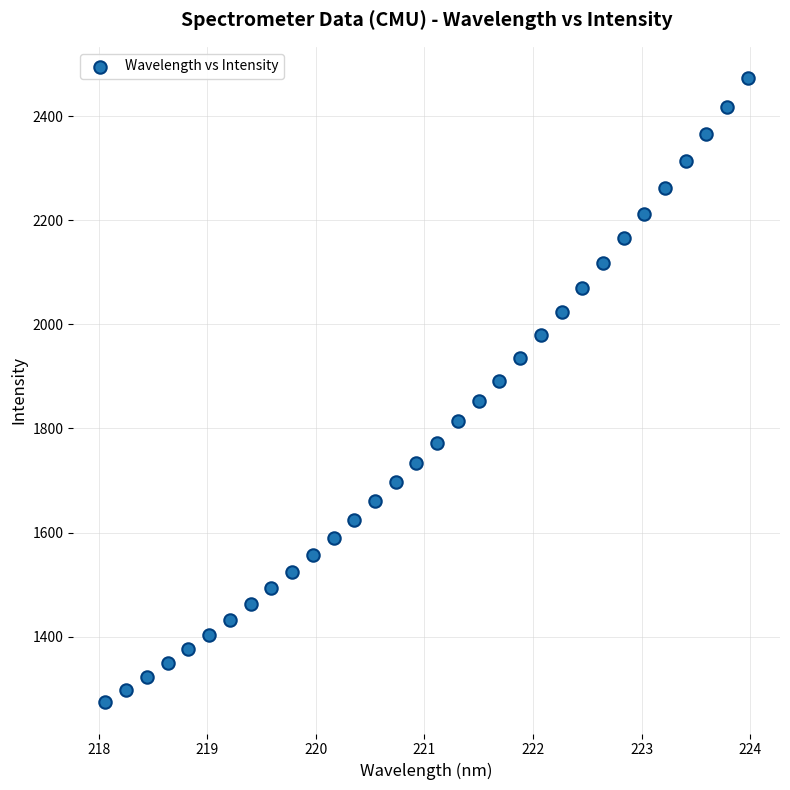

What is the range of X values (max minus min)?

5.9